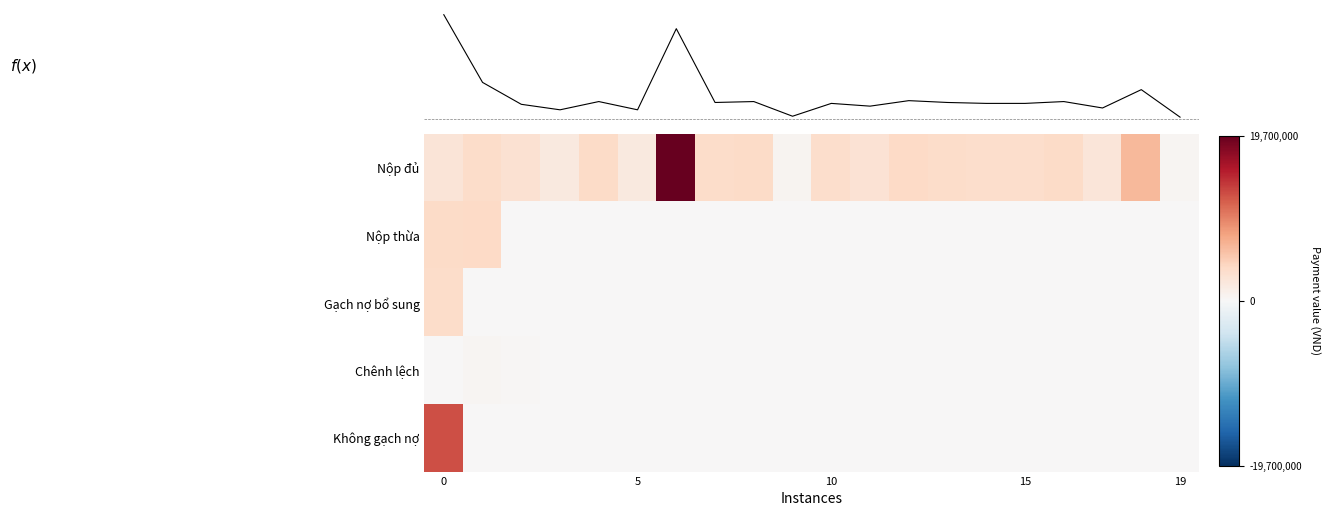

Which category has the highest value across all series?

6